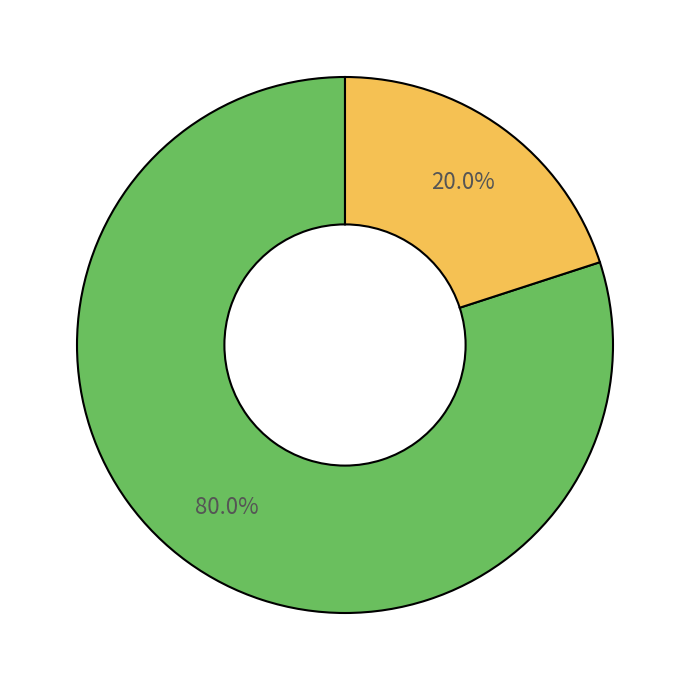

Is there a majority slice in this chart?

Yes